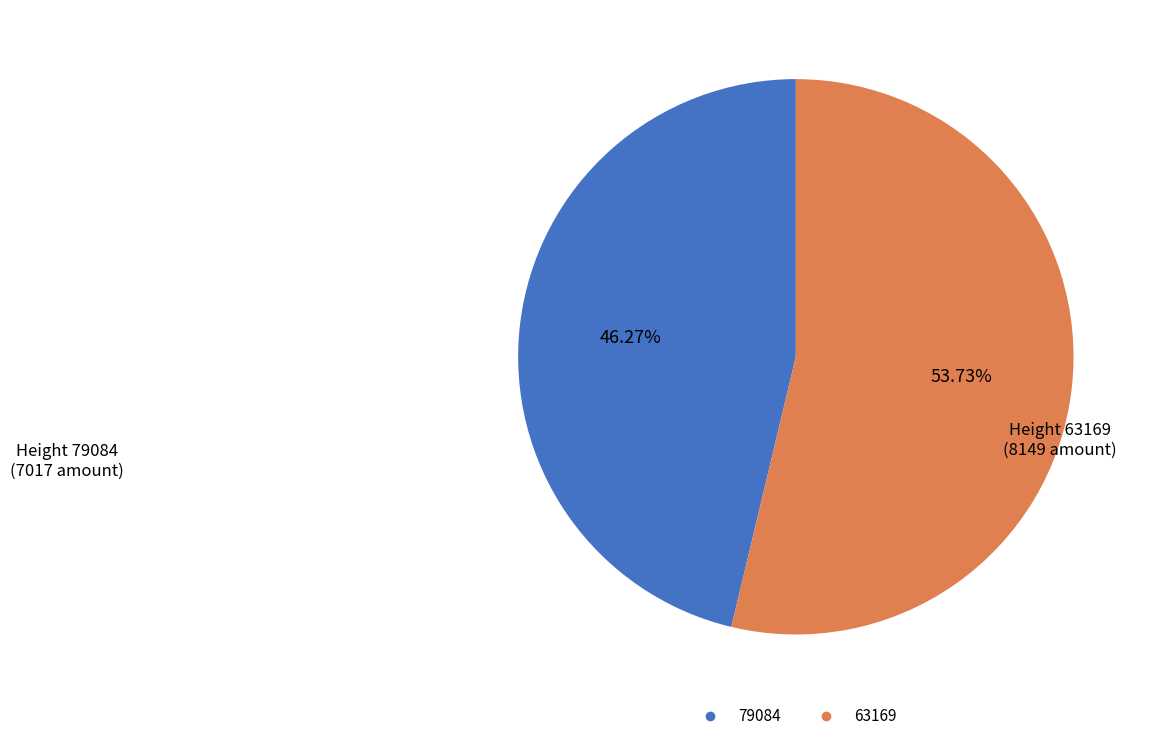

The 63169 slice represents 54% of the pie. True or false?

True